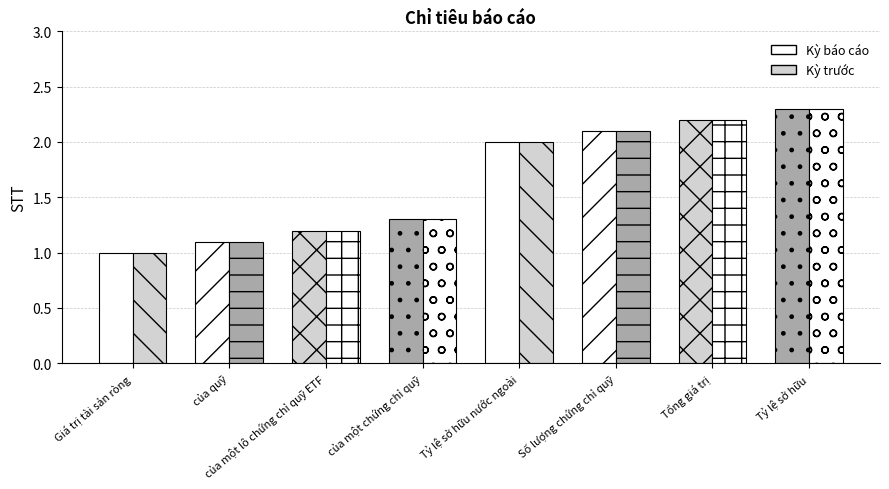

Which series has the largest range (max minus min)?

Kỳ báo cáo